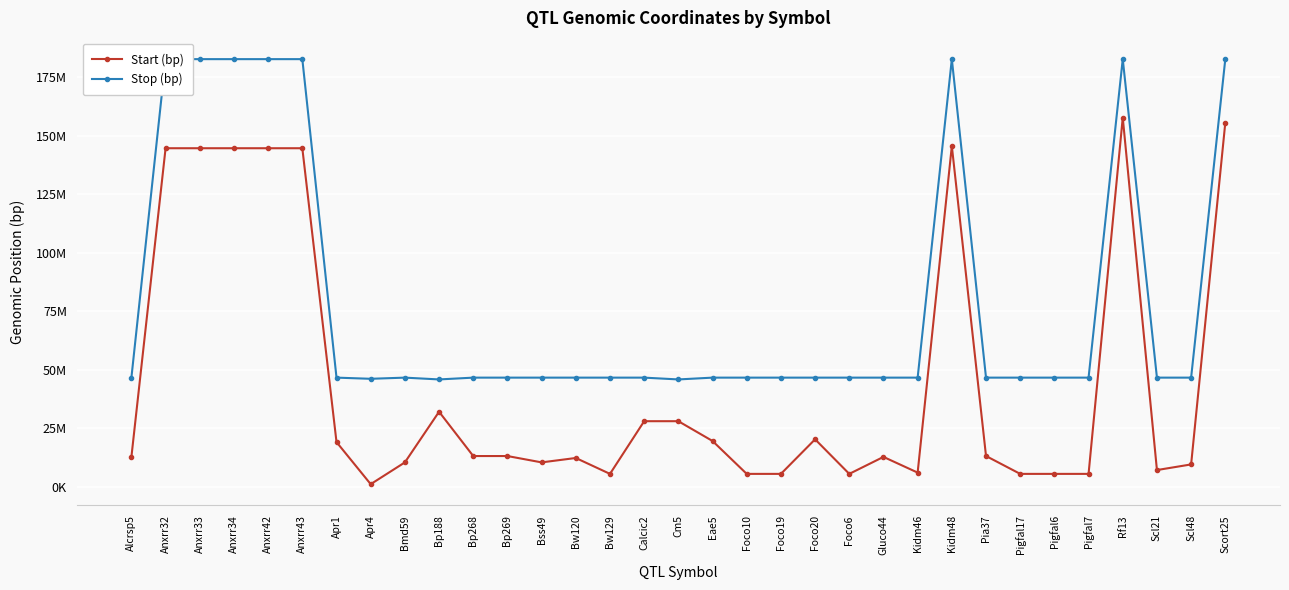

What are all the series names shown in the legend?

Start (bp), Stop (bp)